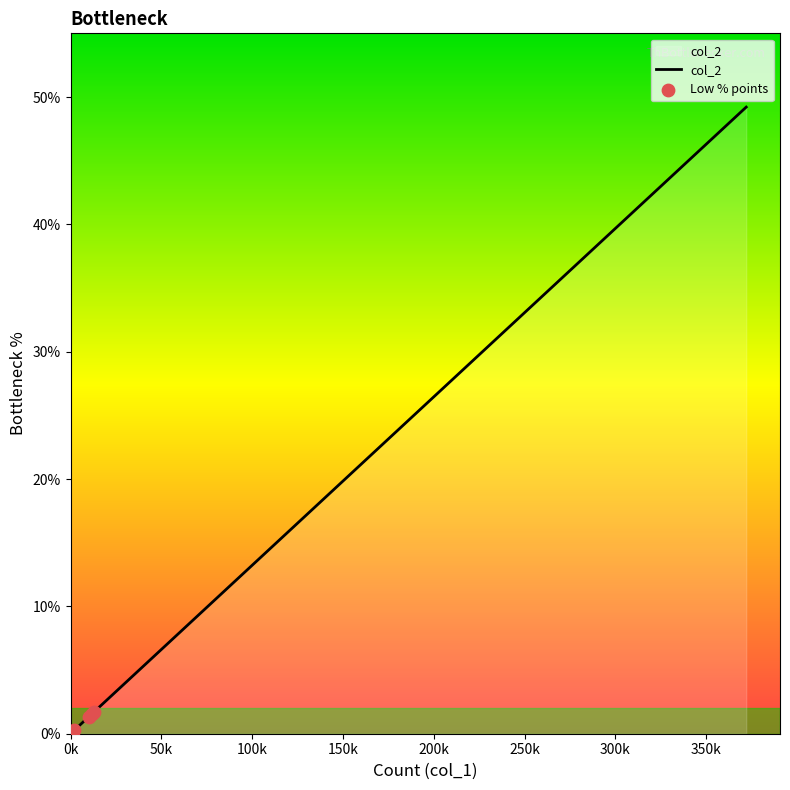

What is the change in value from 21 to 13?

-1.1